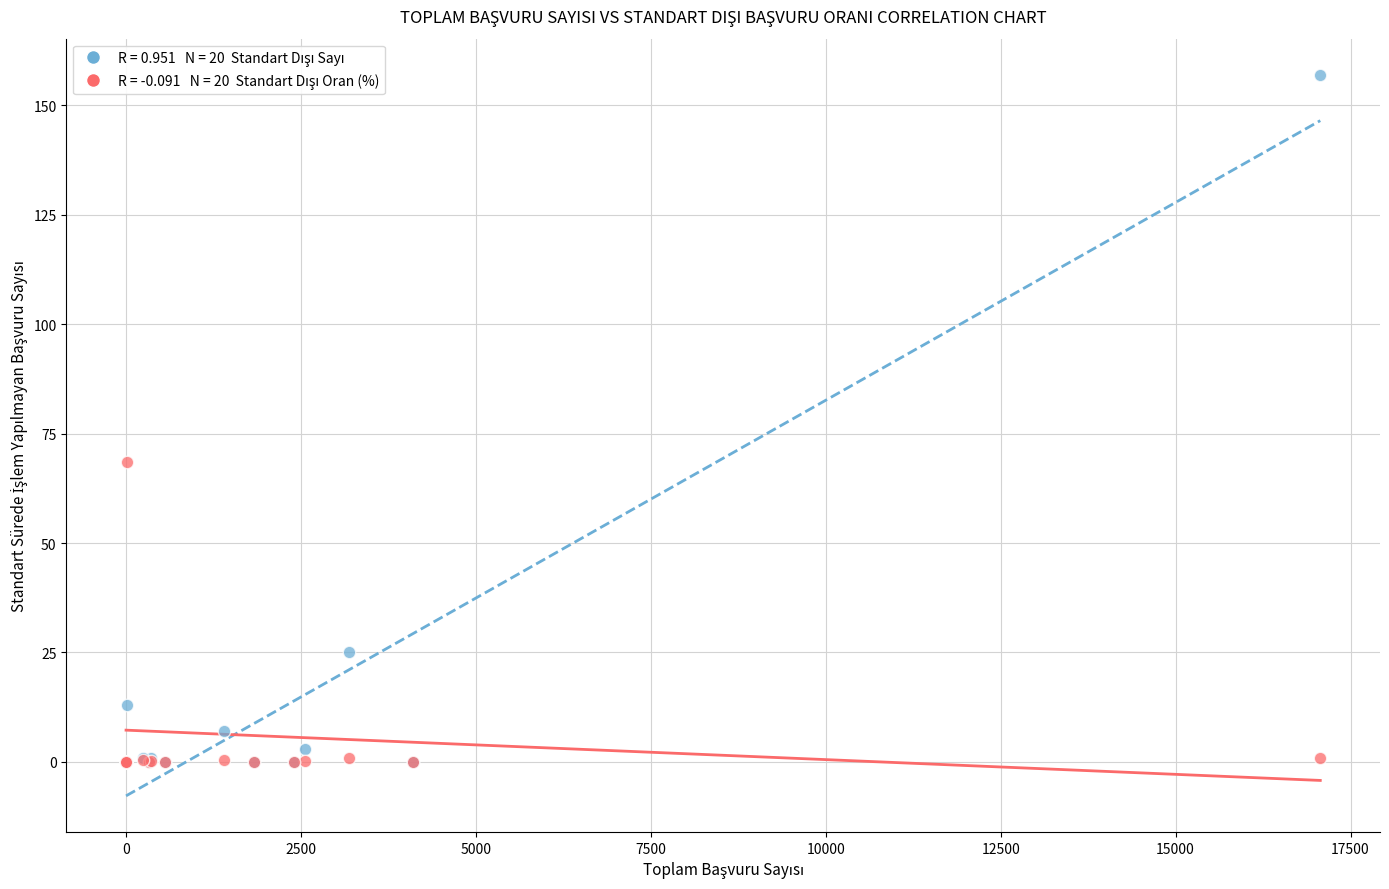

Across all series, what Y value is closest to 78?

68.4